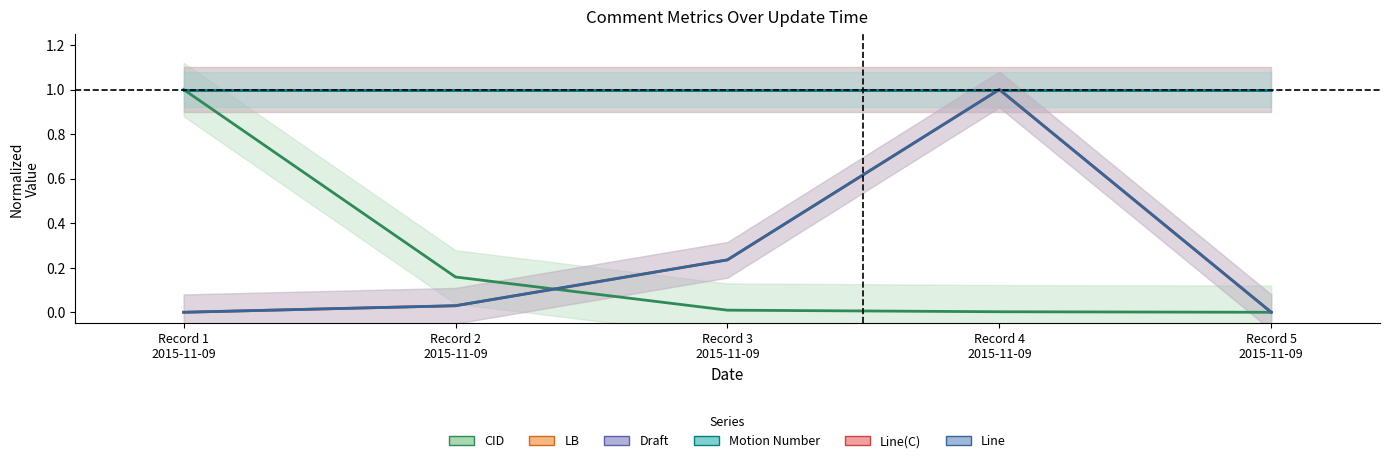

Is it true that Line equals 0.0 at Record 2 2015-11-09?

True